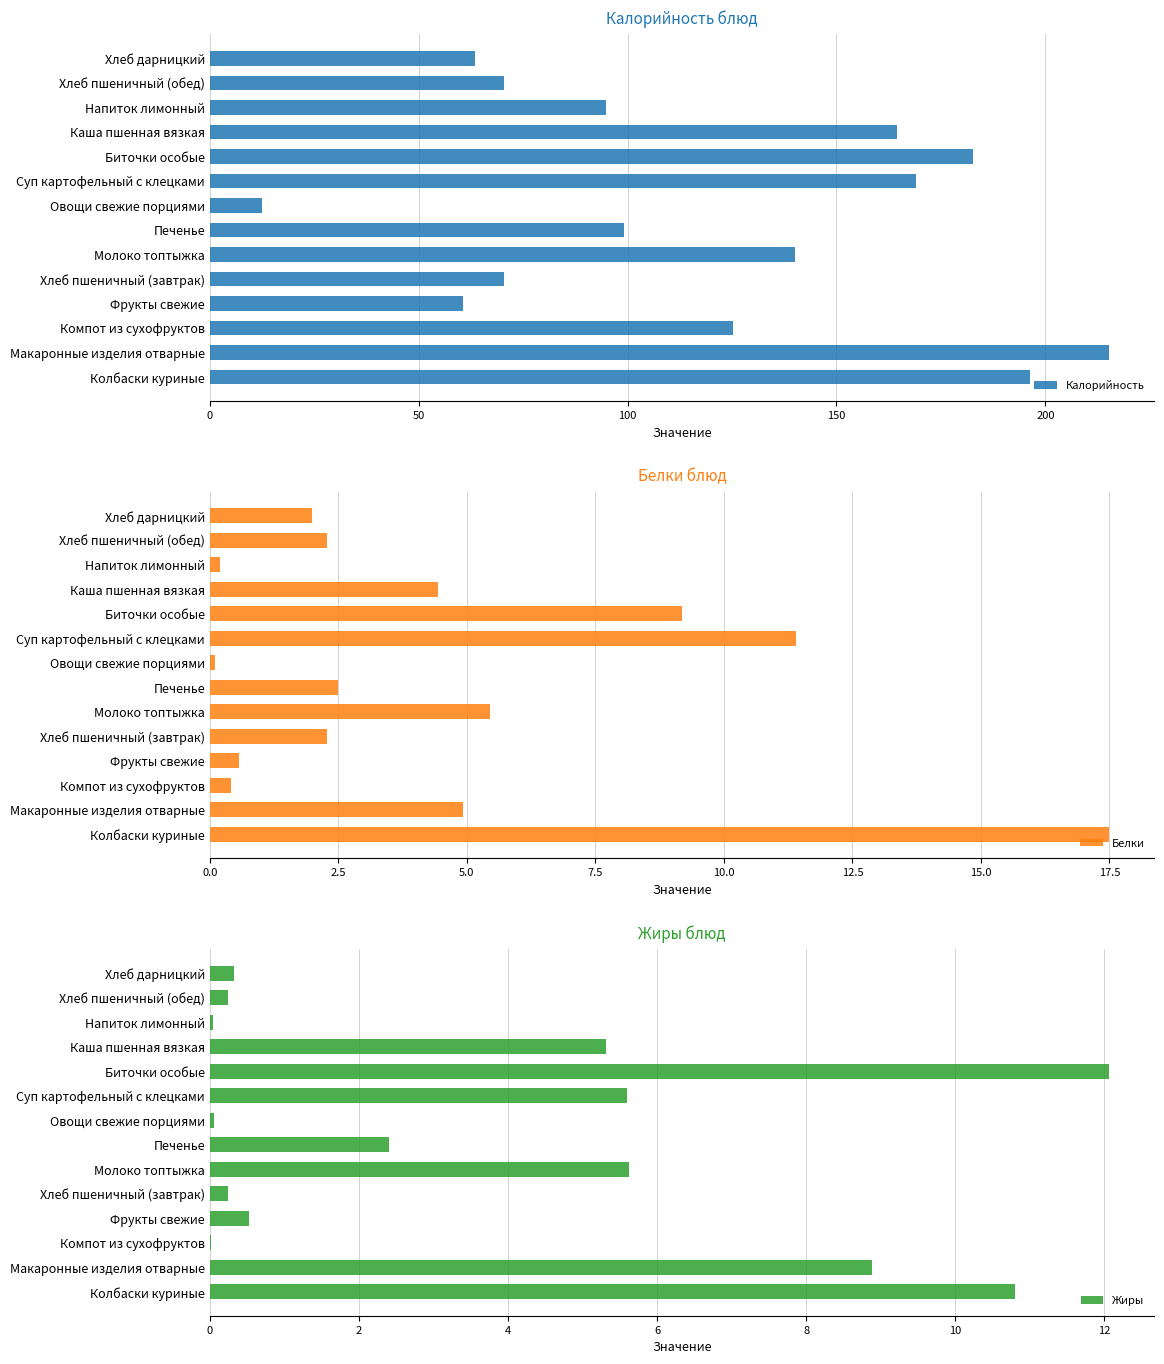

What value does the Калорийность series have at Биточки особые?

182.6